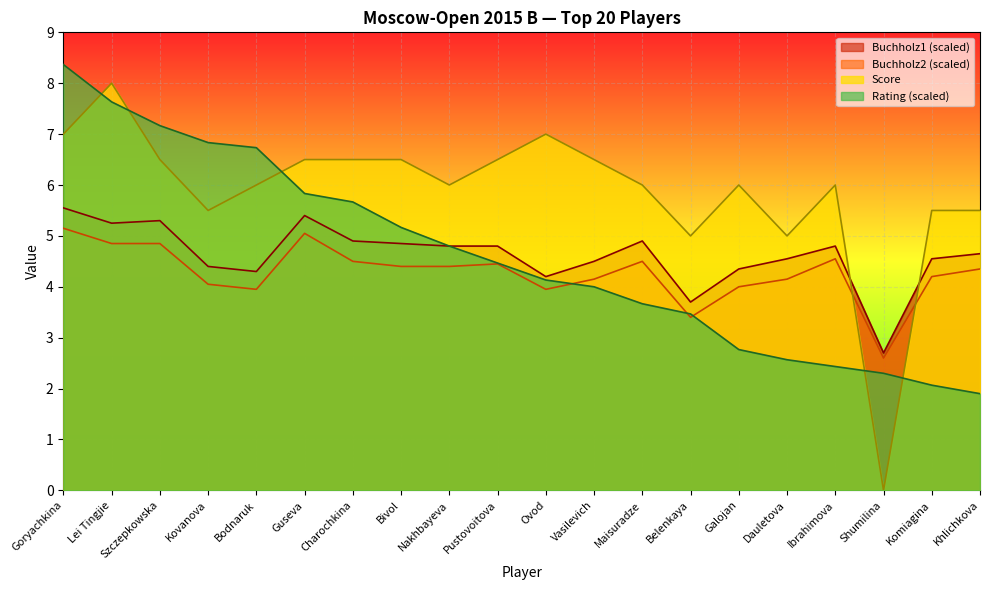

What is the spread (max minus min) of values at Ibrahimova?

3.6